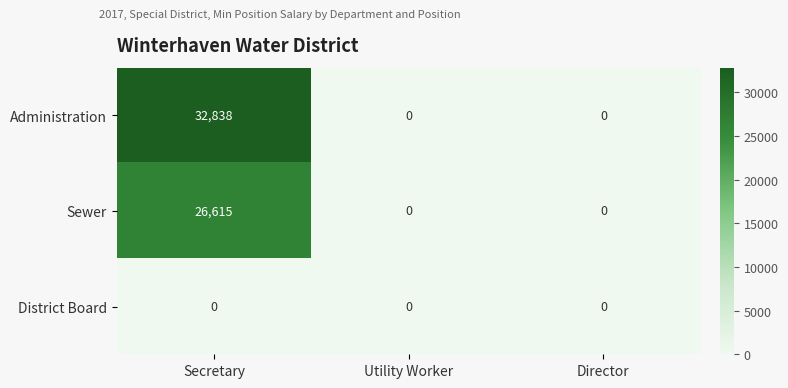

What is the sum of the Sewer values at Secretary and Utility Worker?

26615